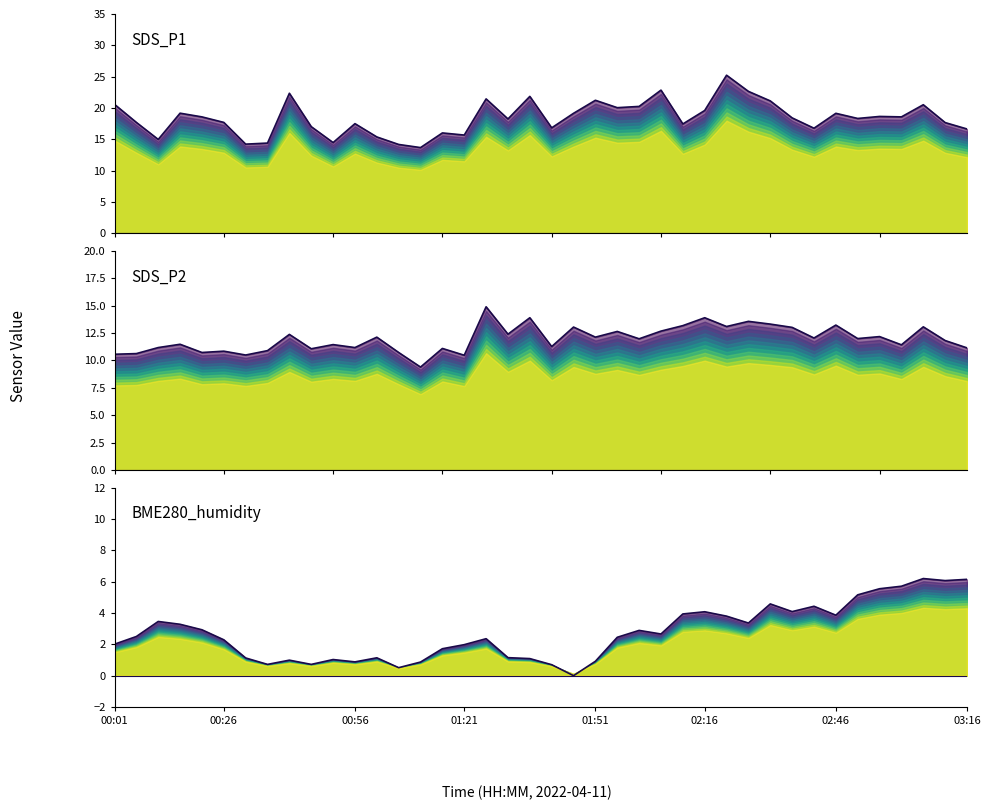

The value of SDS_P2 at 38 is 11.8. True or false?

True